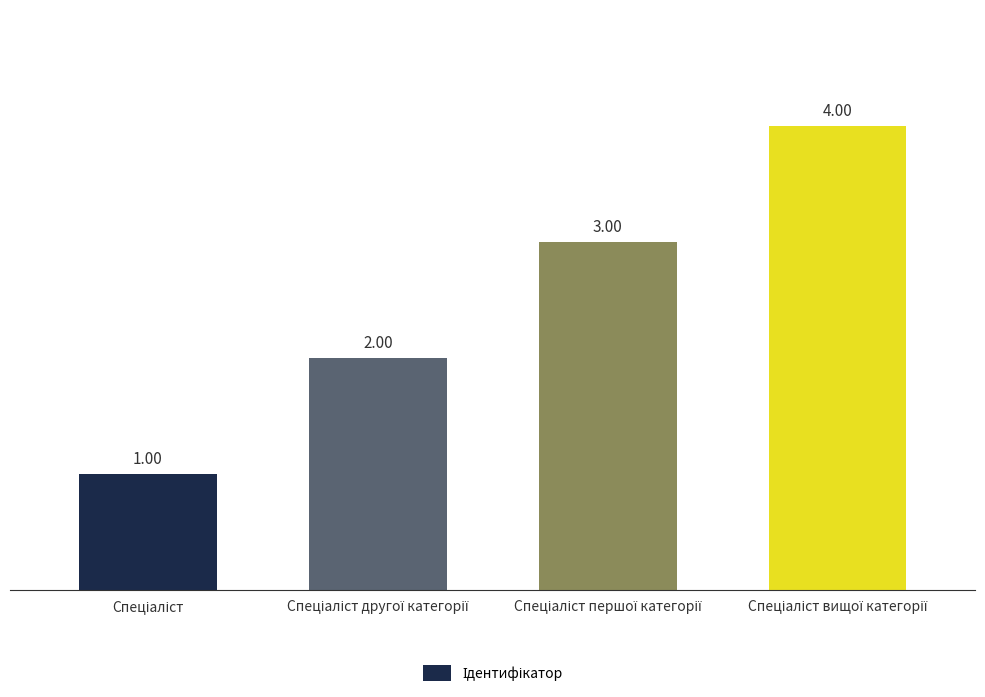

What is the sum of all values?

10